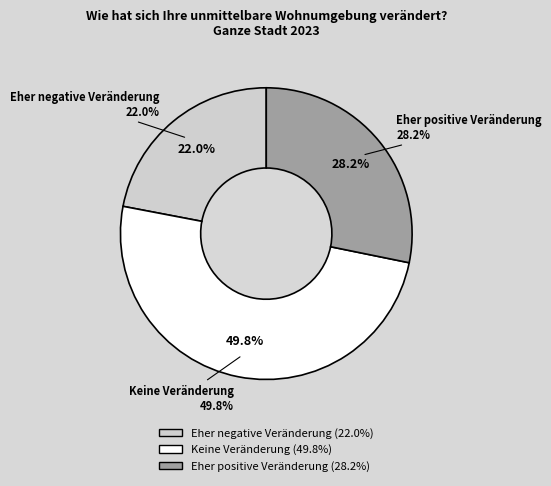

How many segments does this pie chart have?

3